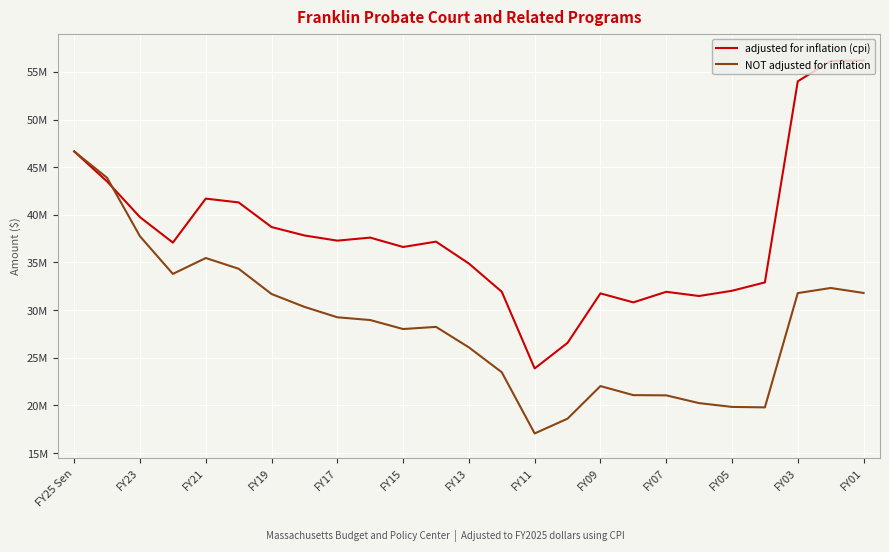

What is the difference between the maximum and second lowest values in the NOT adjusted for inflation series?

28042721